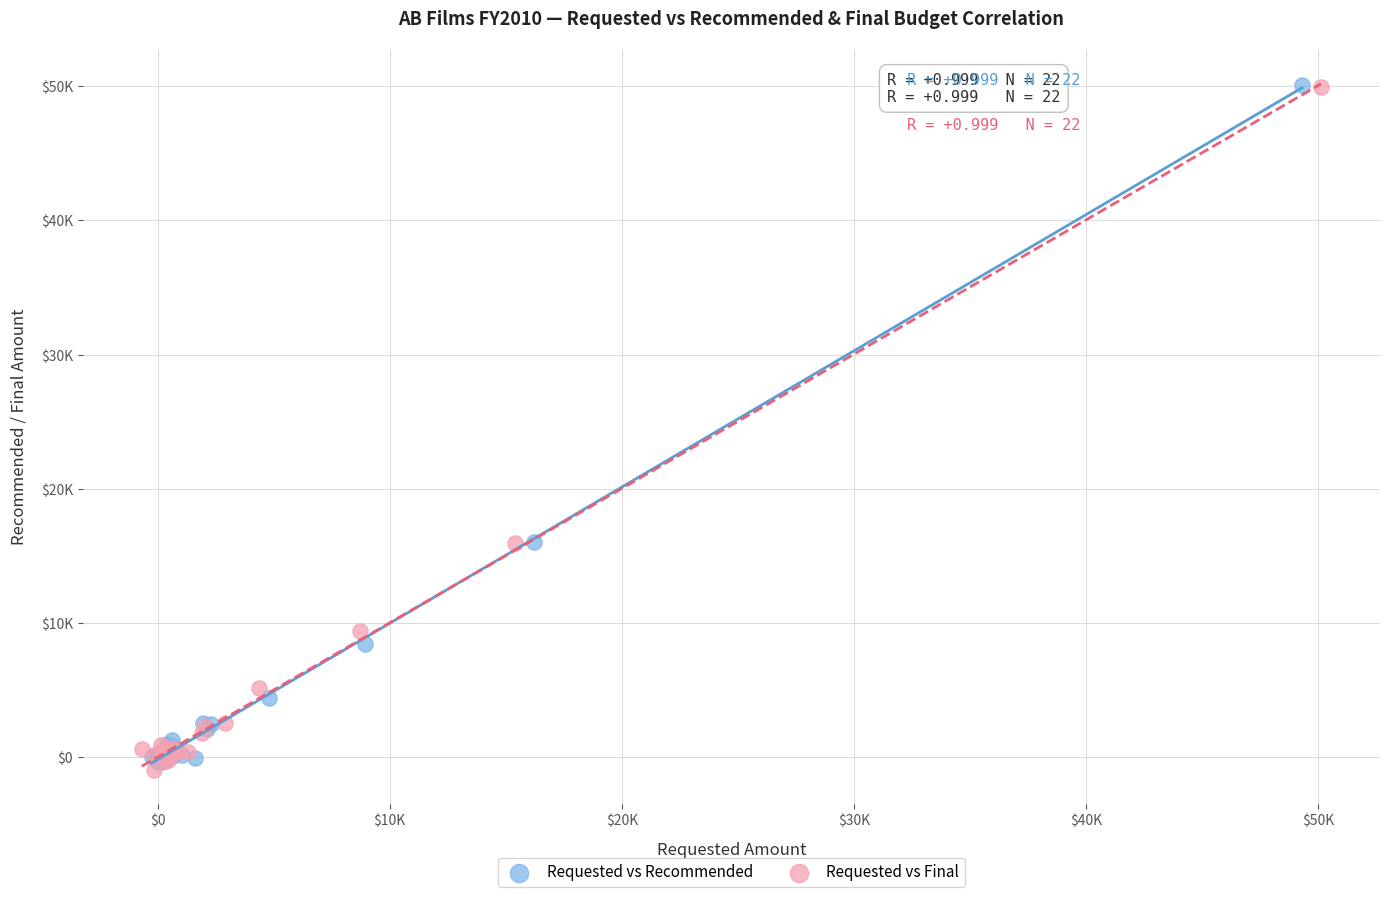

What are all the series names shown in the legend?

Requested vs Recommended, Requested vs Final